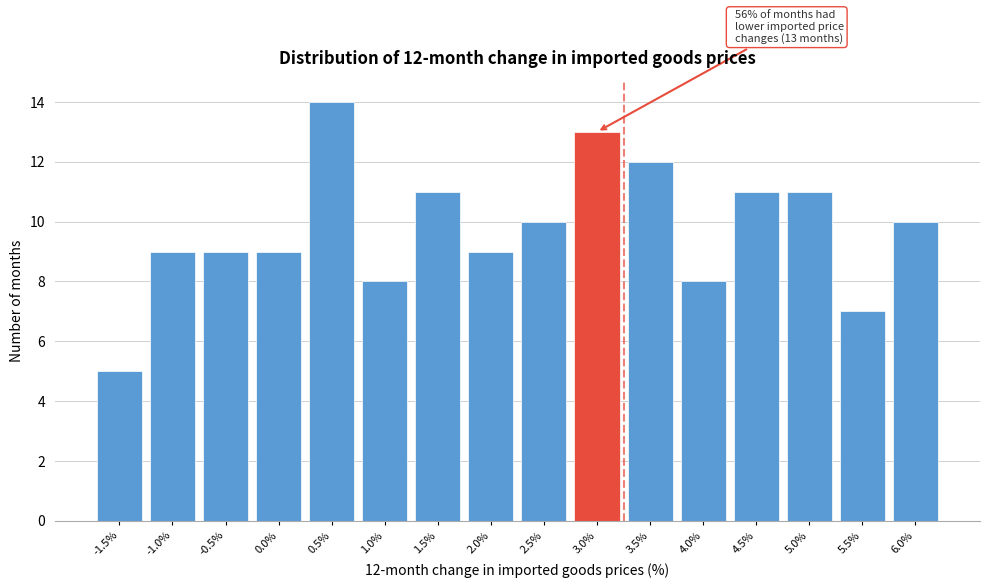

Reading left to right, list all the values displayed in this chart.

-1.5%=5	-1.0%=9	-0.5%=9	0.0%=9	0.5%=14	1.0%=8	1.5%=11	2.0%=9	2.5%=10	3.0%=13	3.5%=12	4.0%=8	4.5%=11	5.0%=11	5.5%=7	6.0%=10